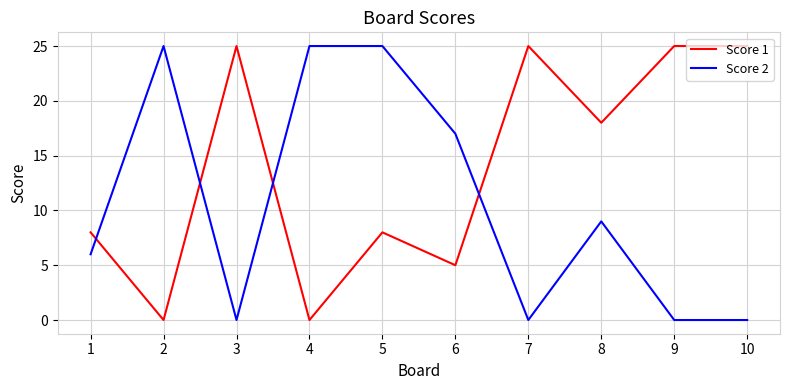

List the series in order of their overall mean, highest first.

Score 1, Score 2